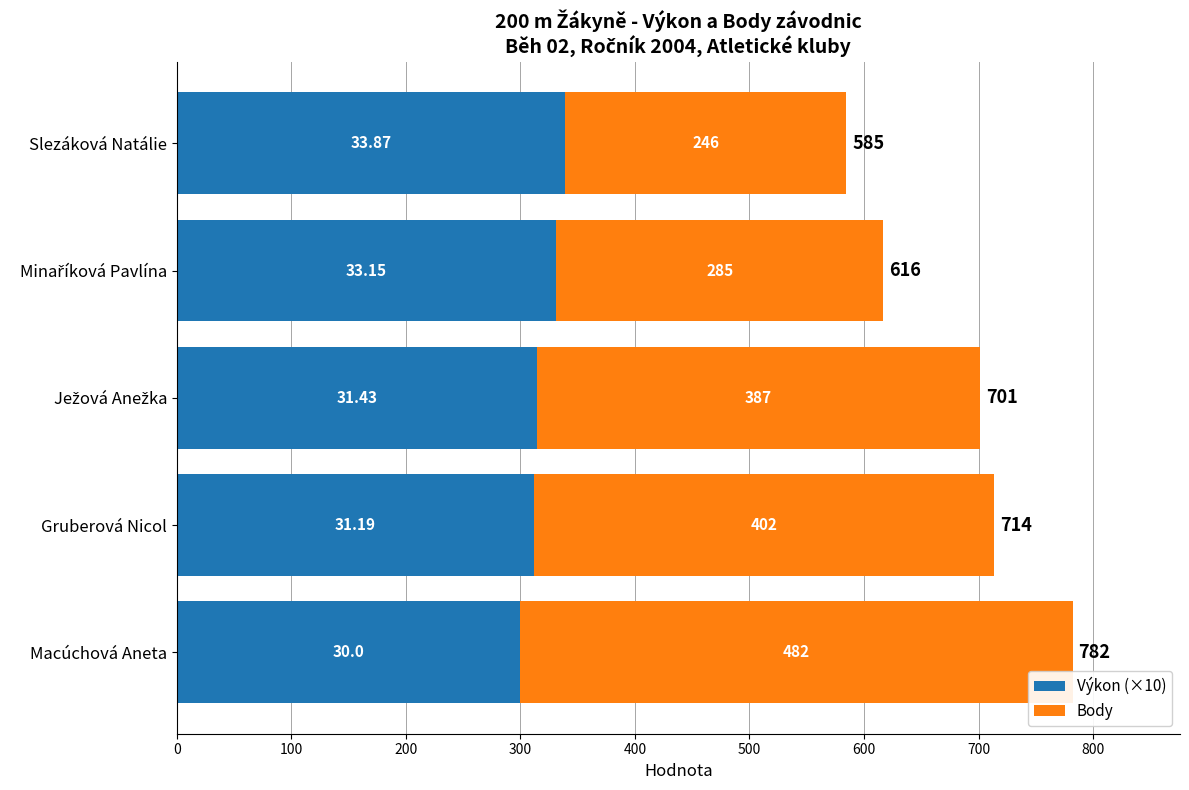

Reading right to left, transcribe all the data shown in this chart.

Výkon (×10): 338.7	331.5	314.3	311.9	300.0
Body: 246.0	285.0	387.0	402.0	482.0